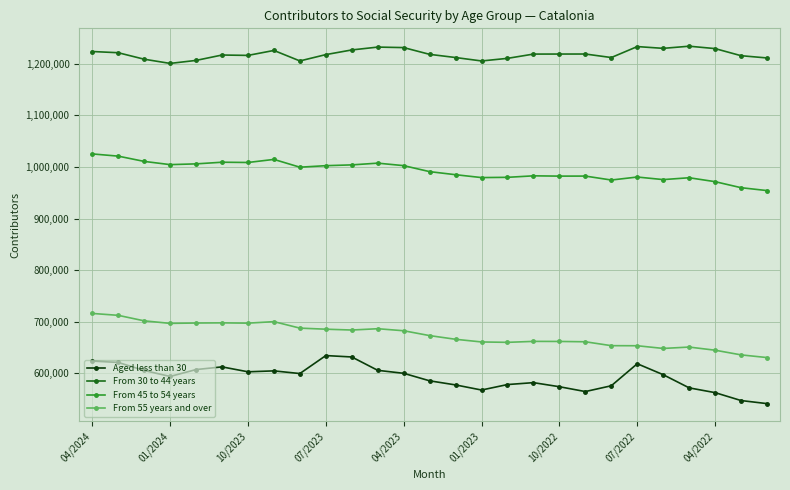

Which series has the widest spread of values?

Aged less than 30